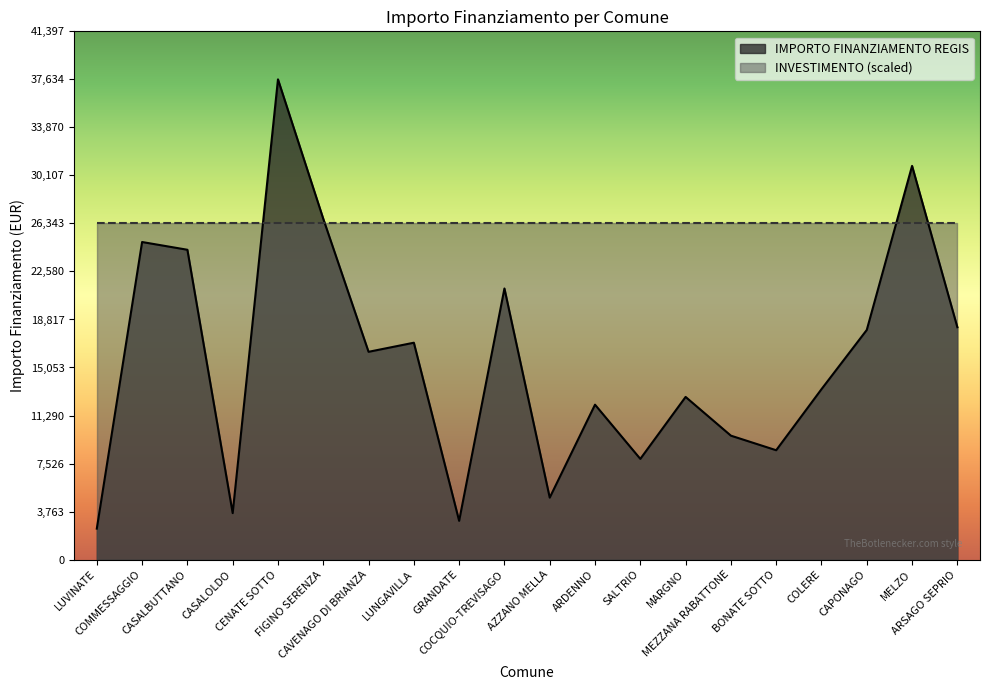

What is the smallest value displayed?

2428.0